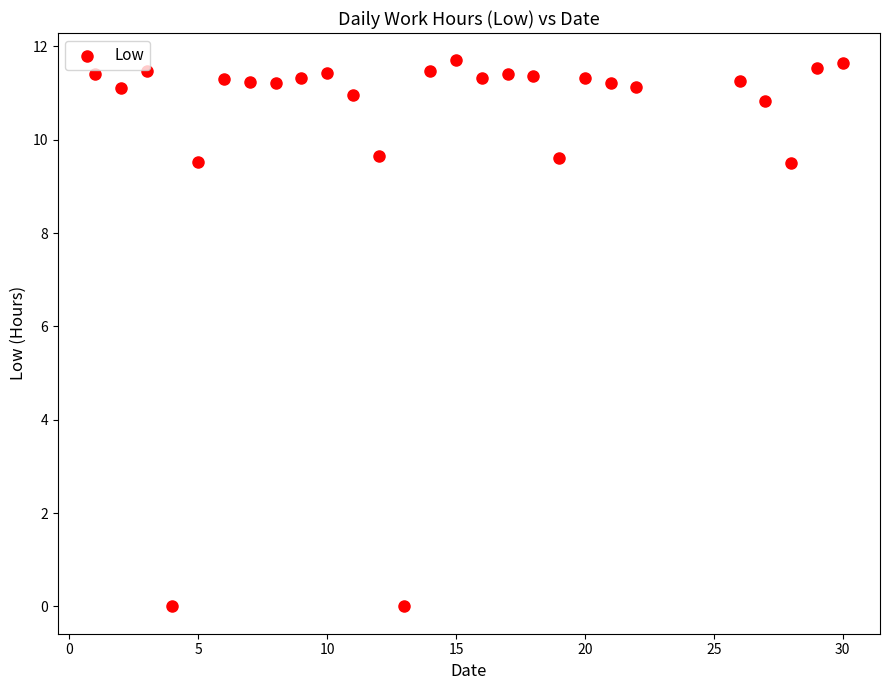

What is the range of Y values (max minus min)?

11.7